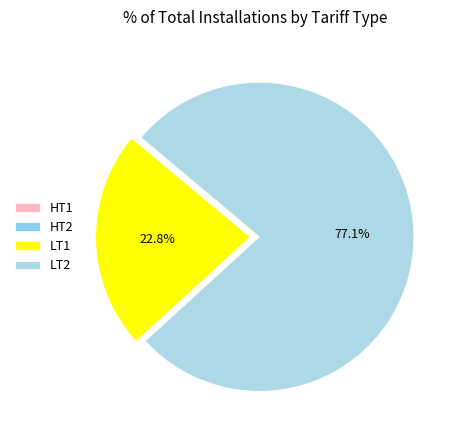

True or false: LT1 accounts for 23% of the total.

True